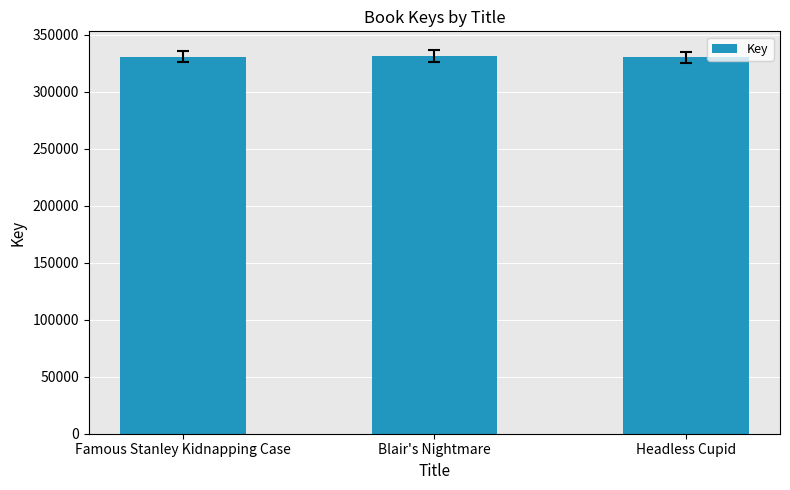

What is the value of the 3rd bar from the left?

329944